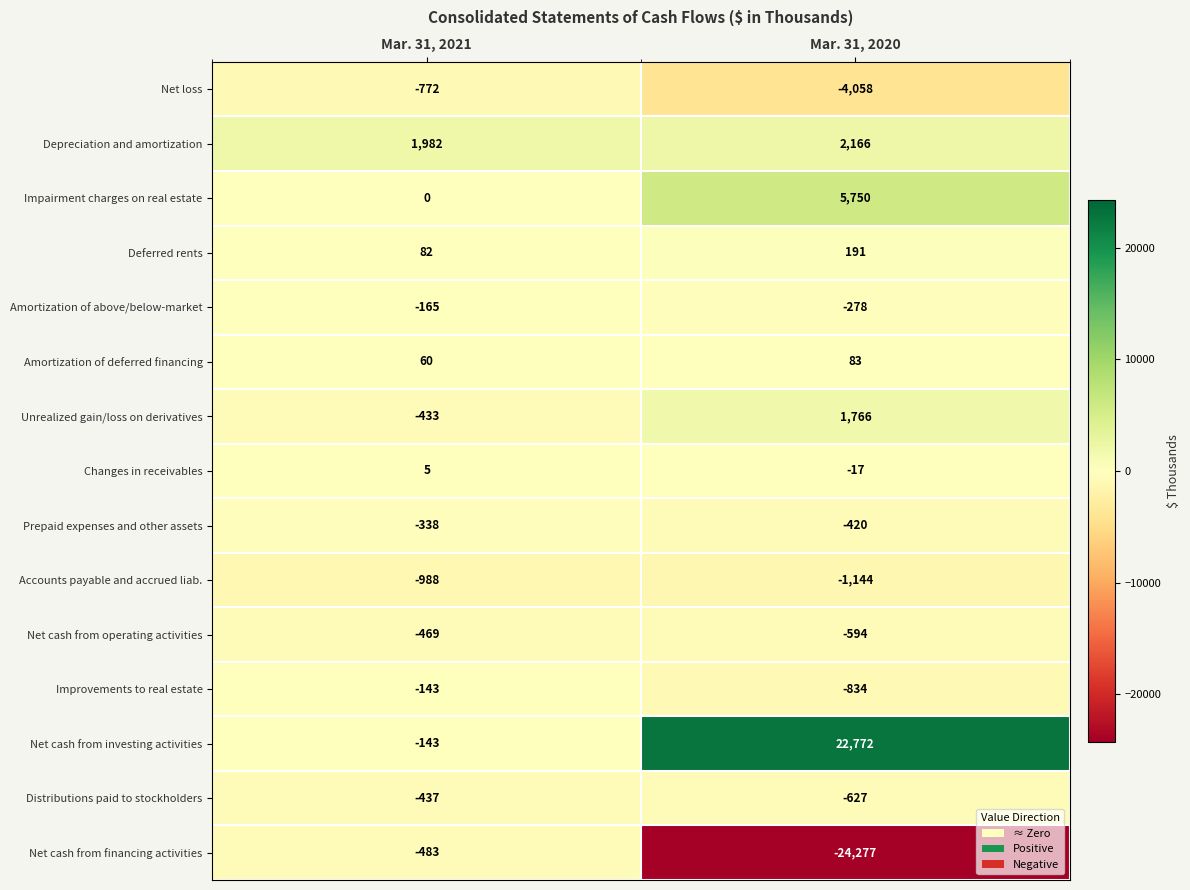

Between Mar. 31, 2021 and Mar. 31, 2020, which series saw the biggest shift?

Net cash from financing activities